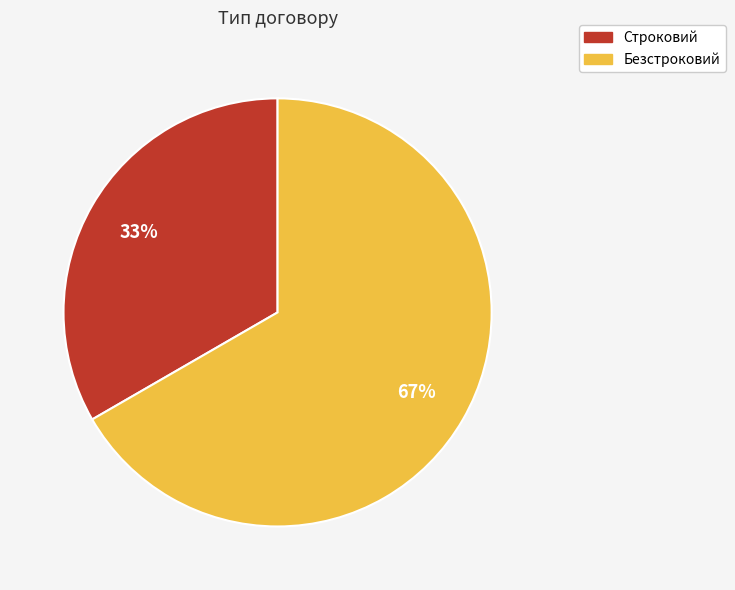

Do Безстроковий and Строковий together represent more than half of the pie?

Yes